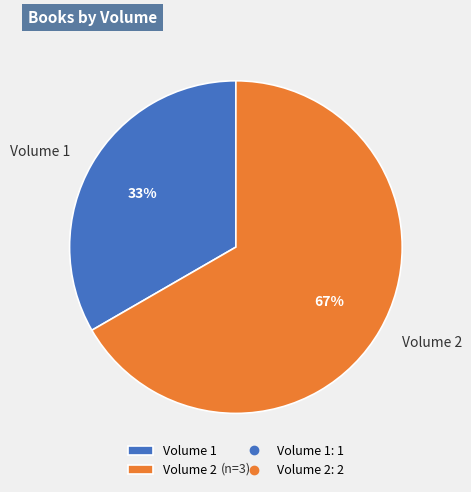

What is the largest slice in the pie chart?

Volume 2